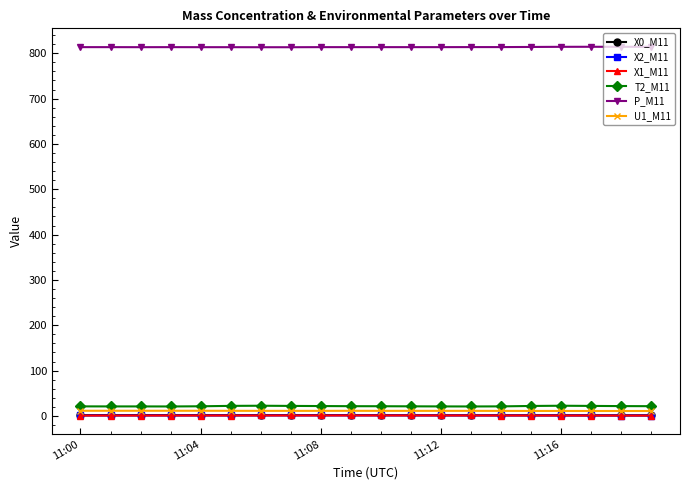

True or false: P_M11 has more than 1 points higher than both neighbors.

True